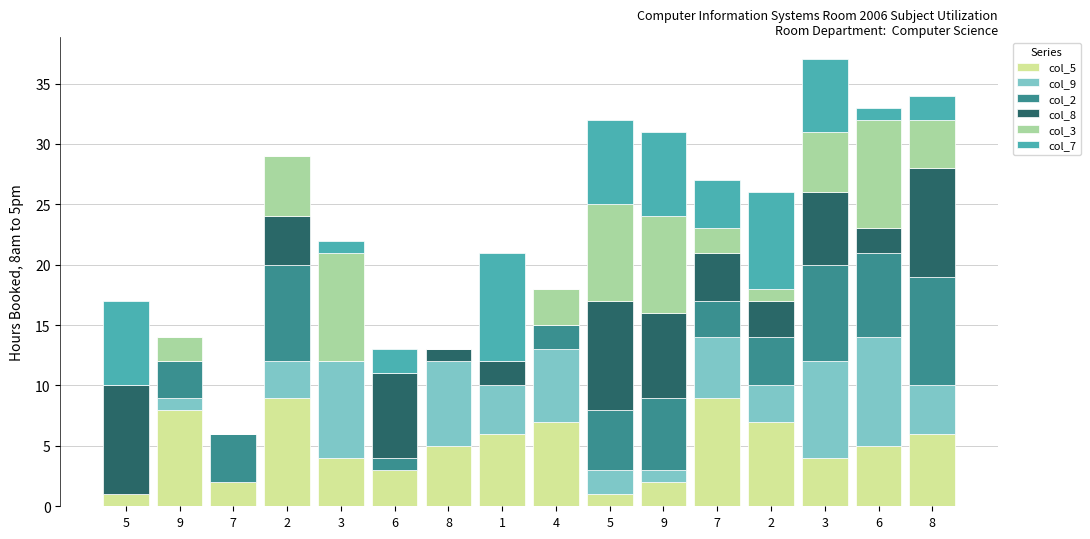

Count the number of categories in the chart.

16